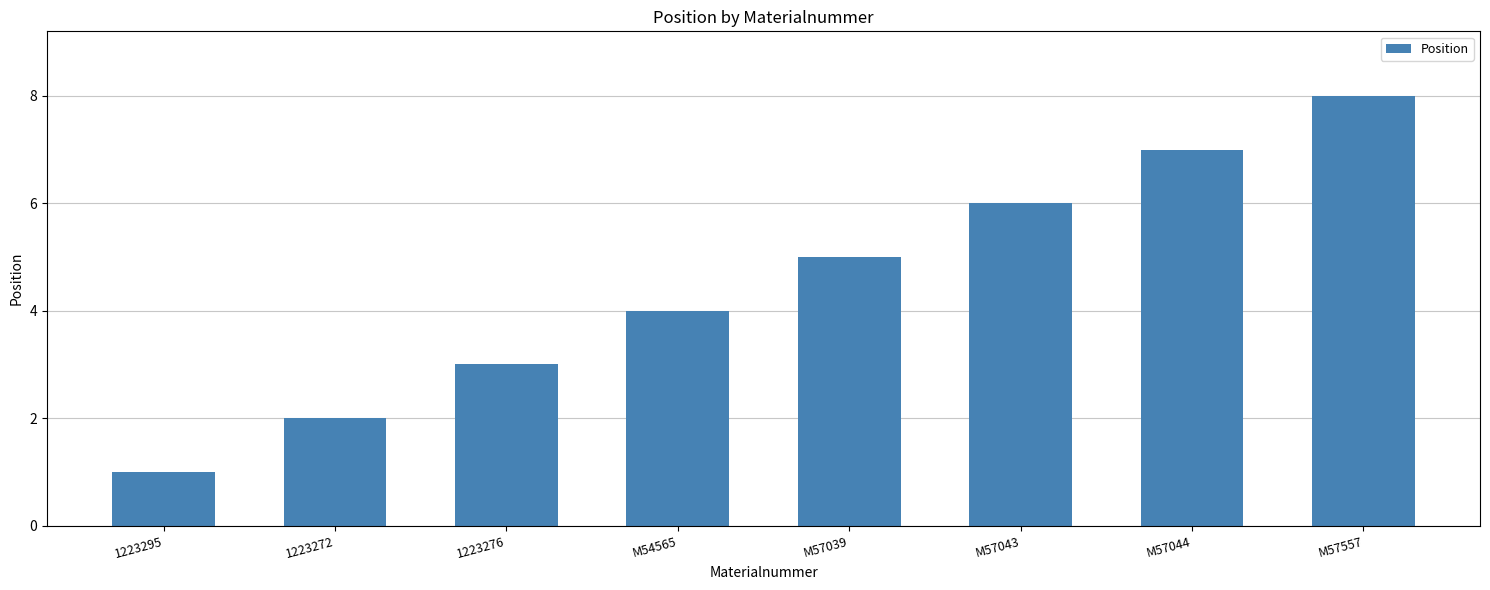

List the labels in order of value, largest first.

M57557, M57044, M57043, M57039, M54565, 1223276, 1223272, 1223295